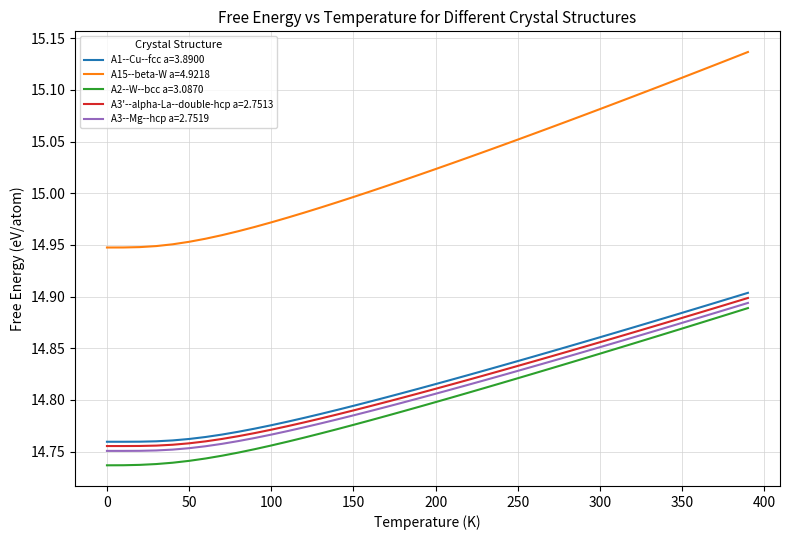

Is this an area chart (filled region under the line)?

No